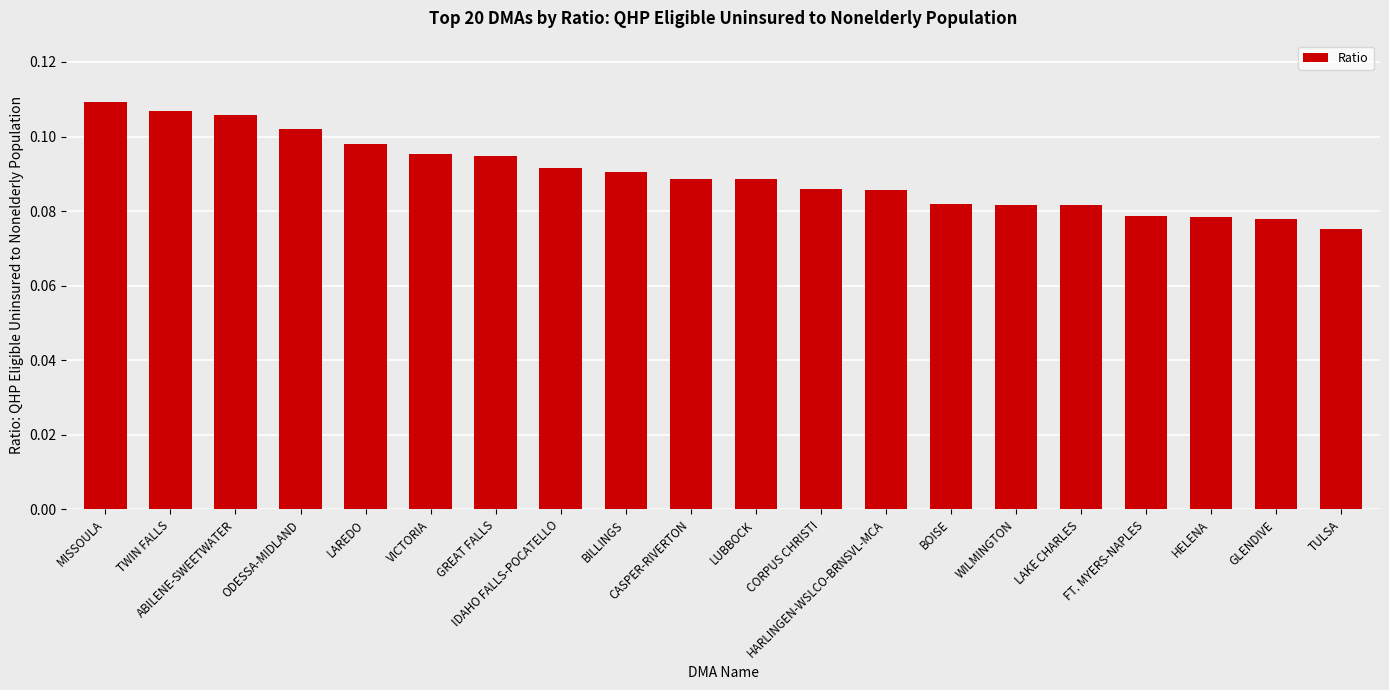

How many bars are there in total?

20